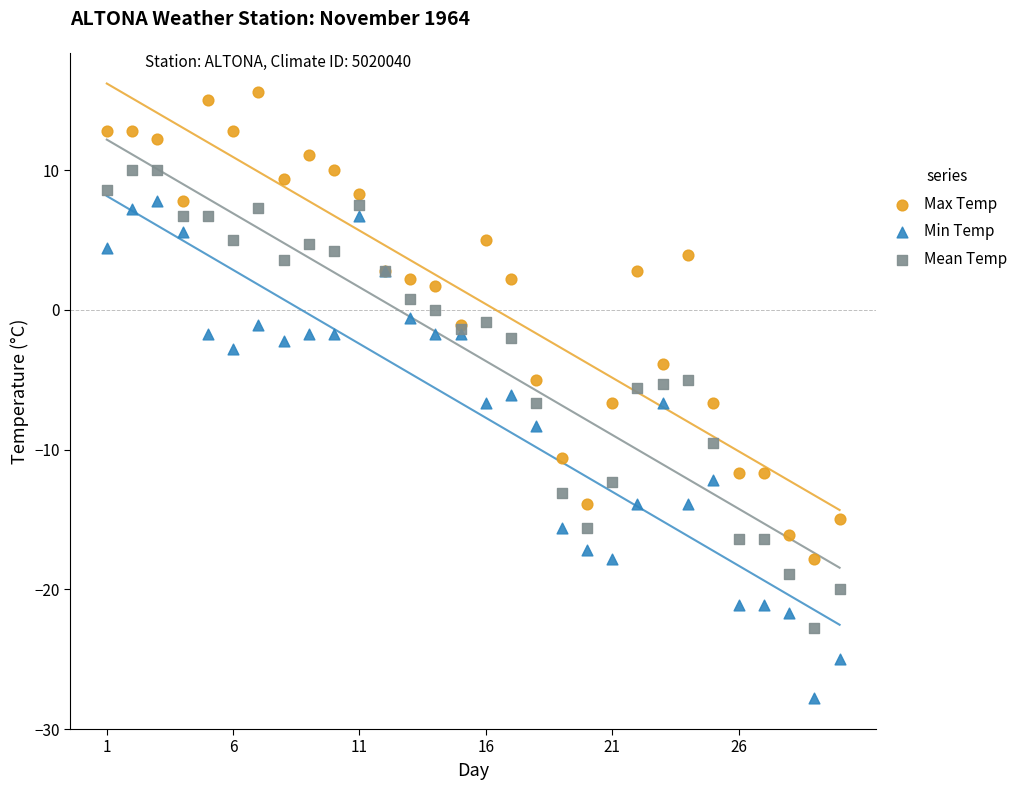

Which series has the largest Y range (max minus min)?

Min Temp